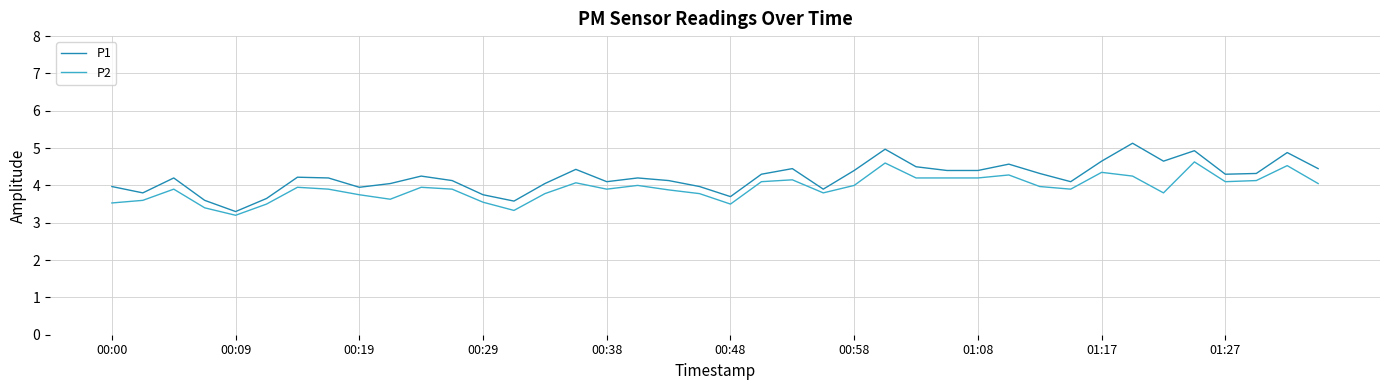

List the series in order of their peak value, lowest first.

P2, P1